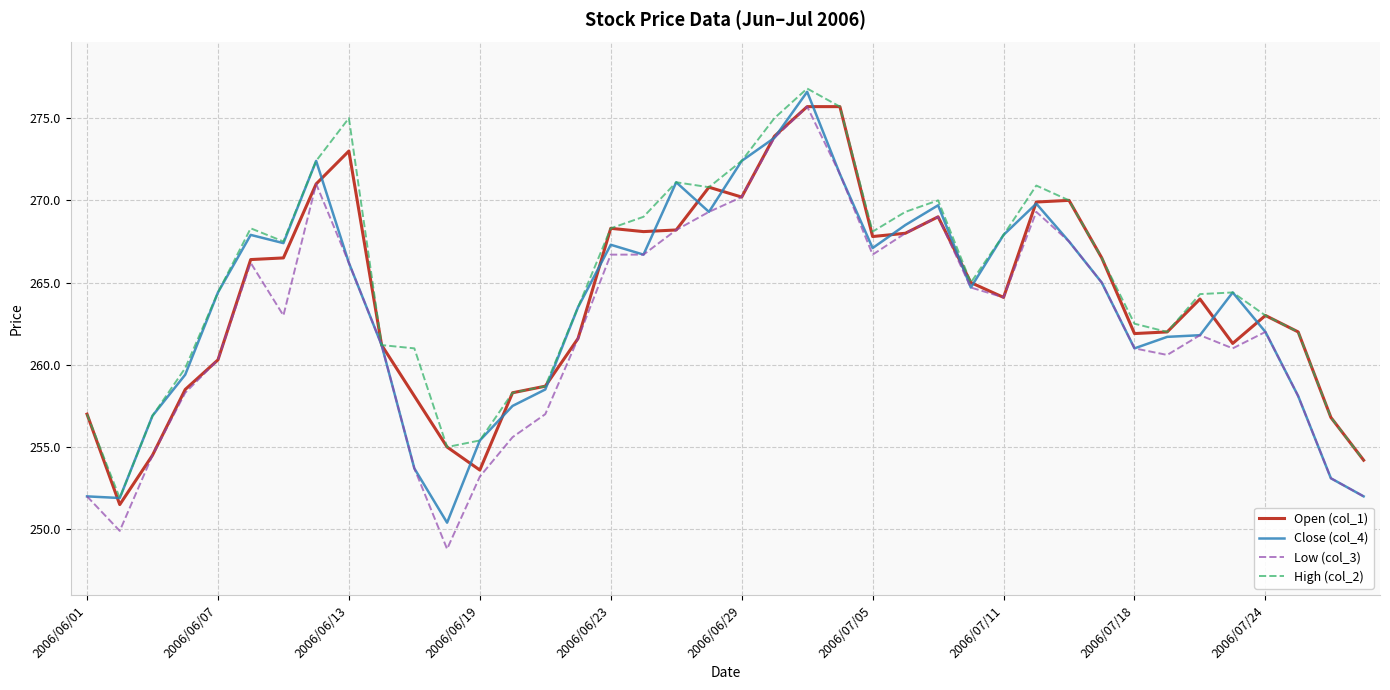

What is the difference between the maximum and second lowest values in the Open (col_1) series?

22.1